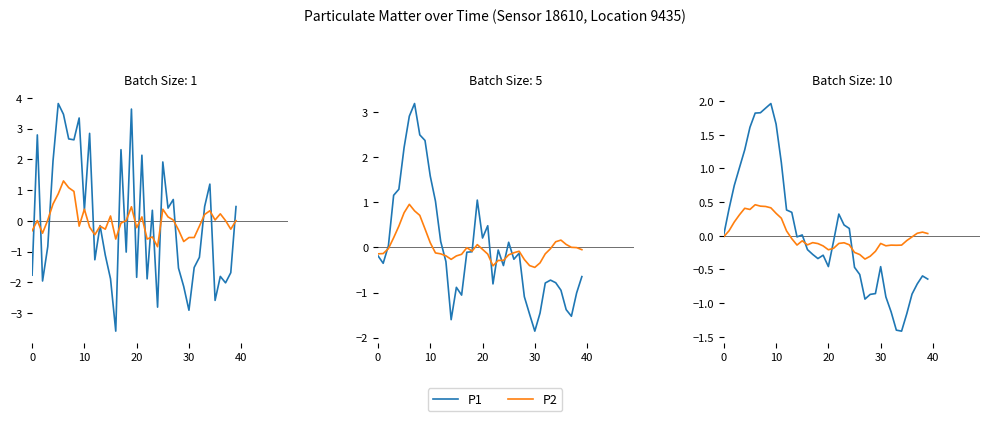

True or false: P1 has a value of -0.9 at 36.

True